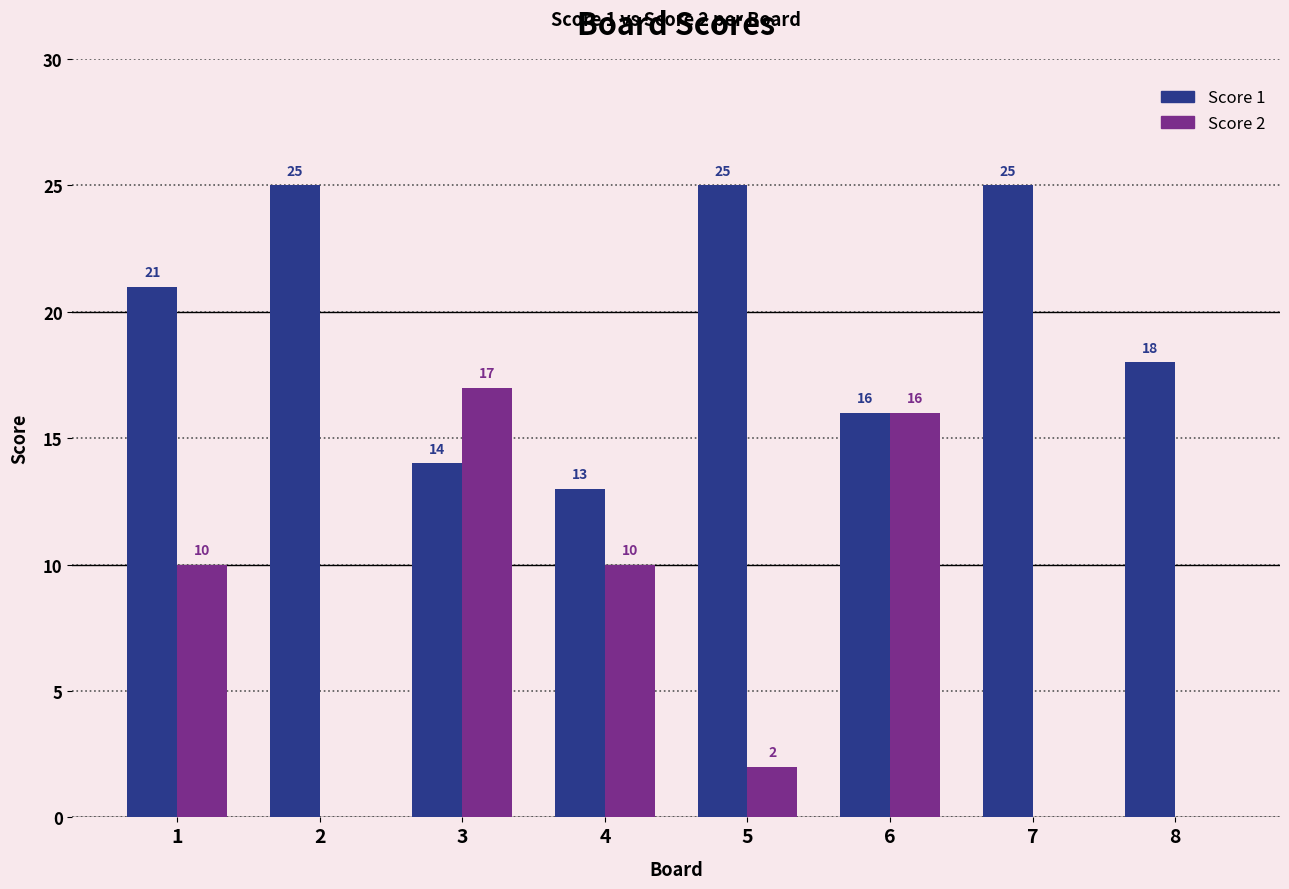

Reading left to right, extract all data points from this chart.

Score 1: 1=21	2=25	3=14	4=13	5=25	6=16	7=25	8=18
Score 2: 1=10	2=0	3=17	4=10	5=2	6=16	7=0	8=0